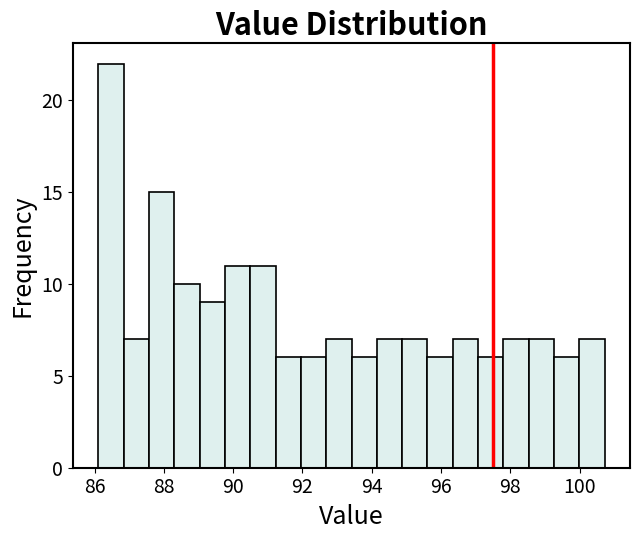

Around what value on the x-axis is the tallest bar? Give the approximate position of its centre, as read against the axis.

86.4